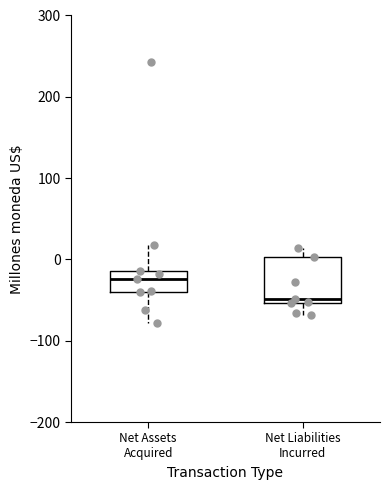

Where does the upper whisker of the box for Net Liabilities Incurred end on the y-axis? The values are not printed on the chart, so give them approximately, as read against the axis.

10